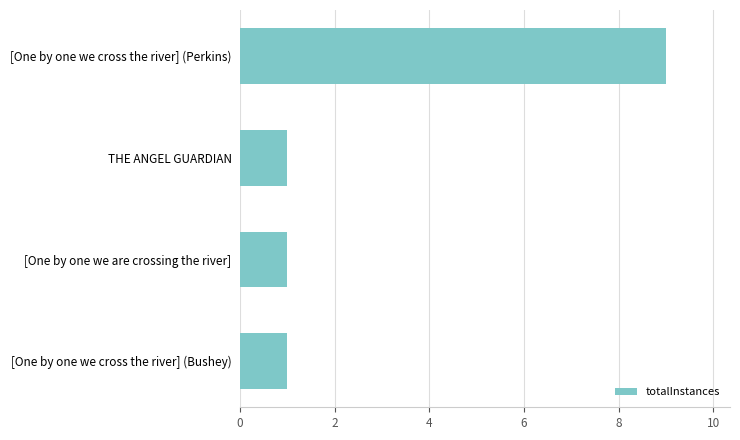

Count the number of data series in this chart.

1